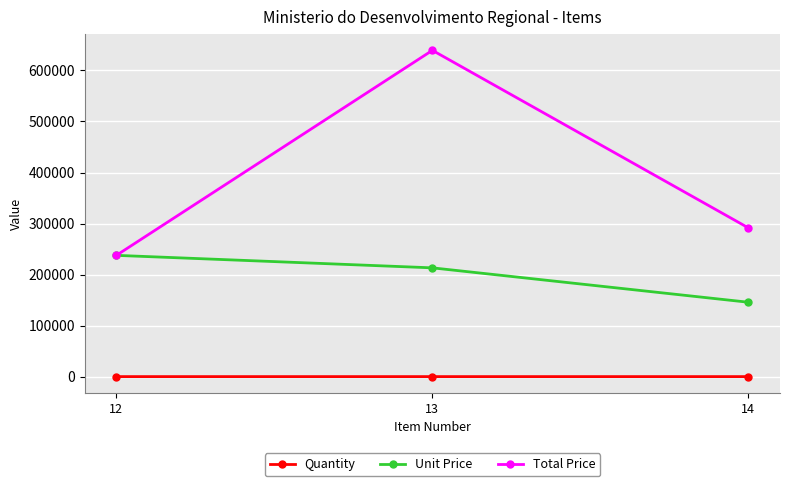

At how many categories does at least one series exceed 360505?

1